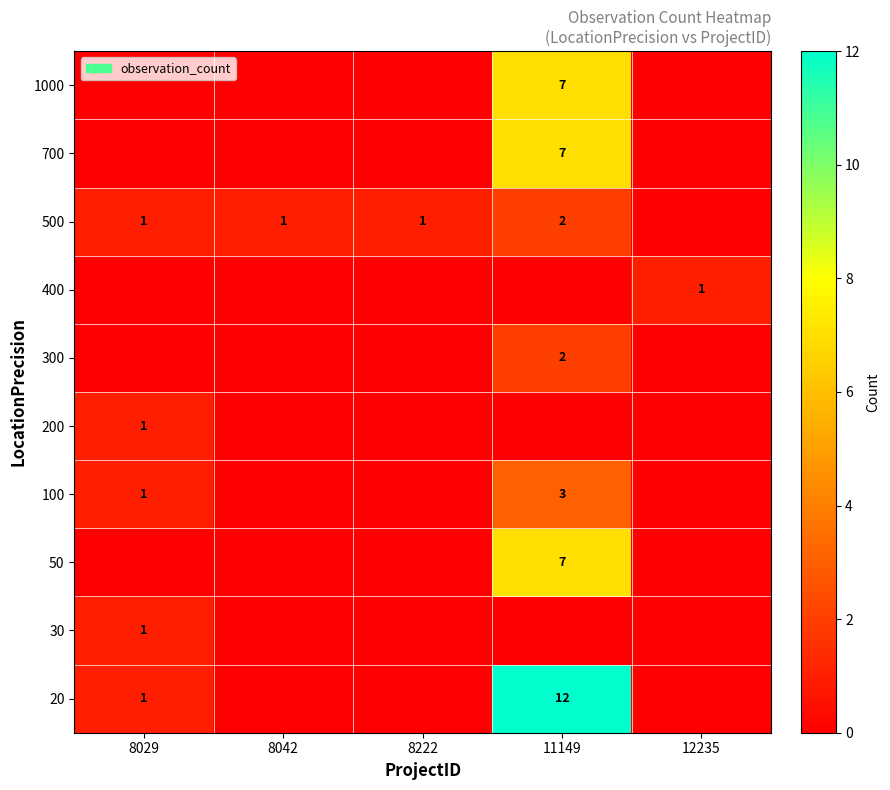

What is the difference between the highest and lowest values at 8042?

1